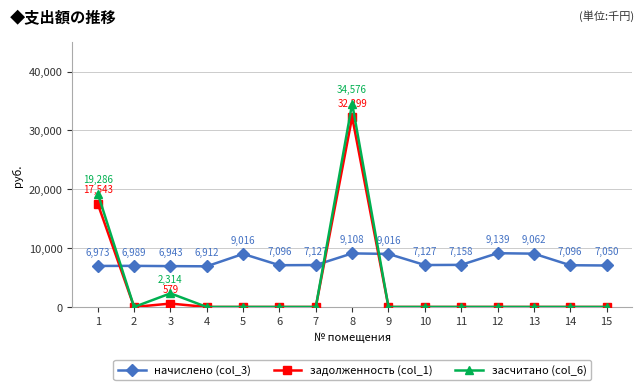

What is the spread (max minus min) of values at 7?

7127.0